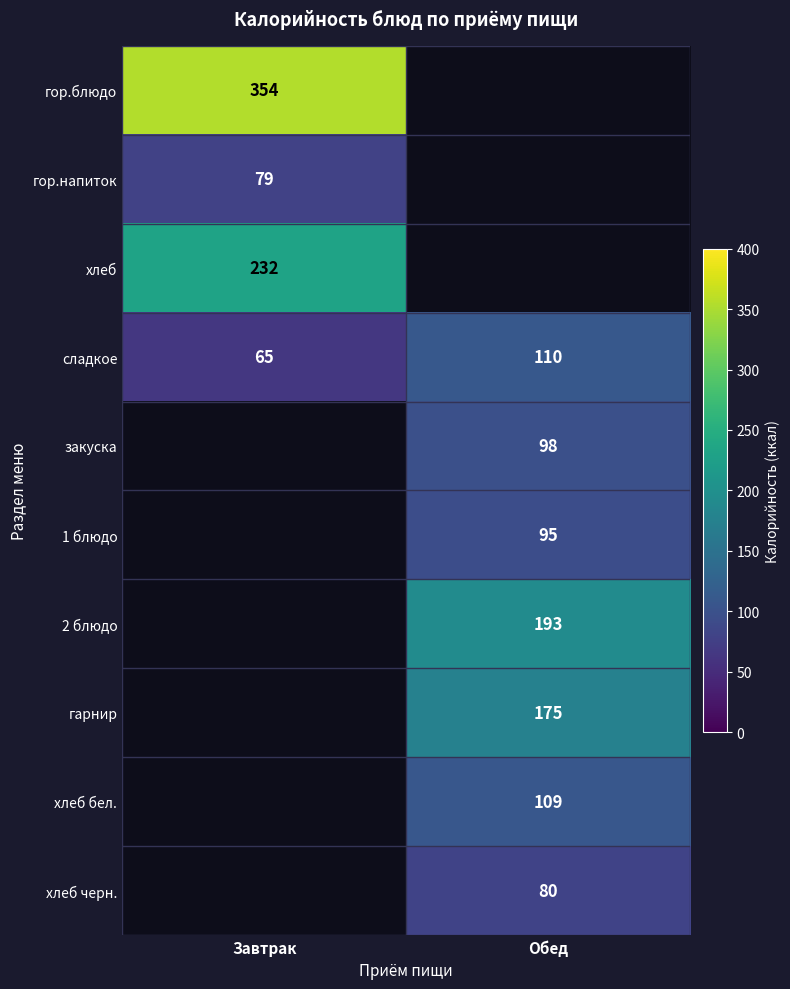

Is it true that сладкое equals 65 at Завтрак?

True